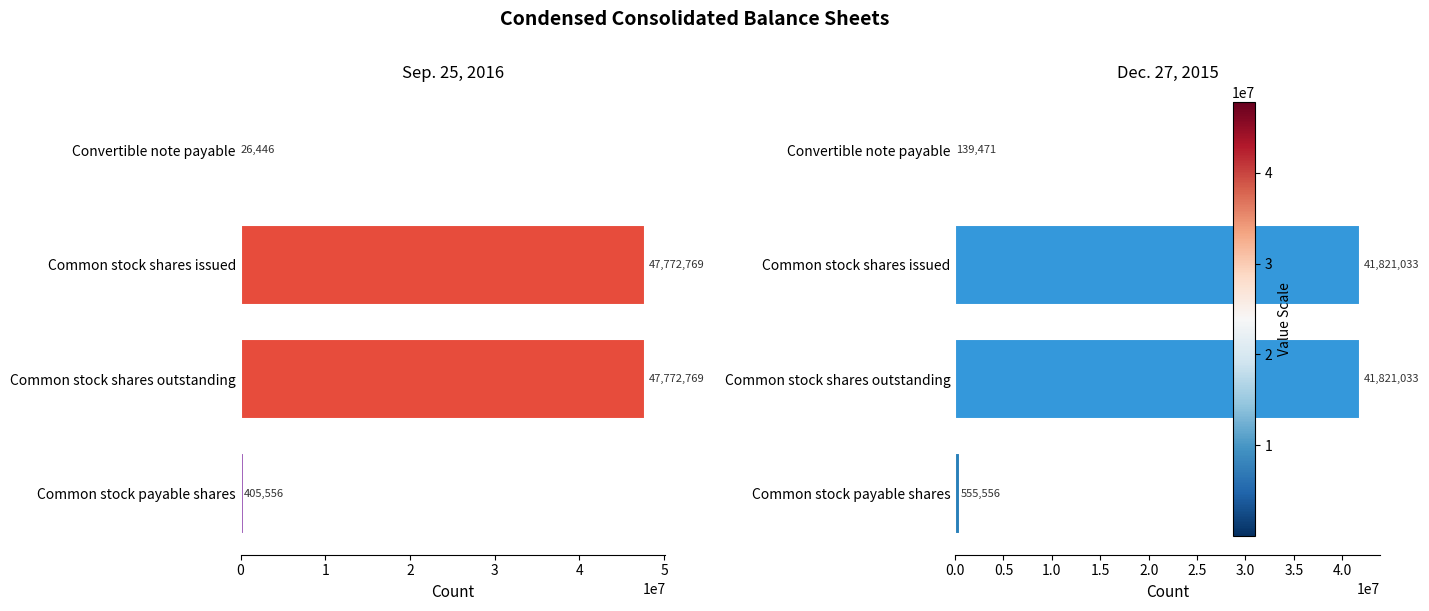

What is the value of the Sep. 25, 2016 bar at the 1st from the left?

26446